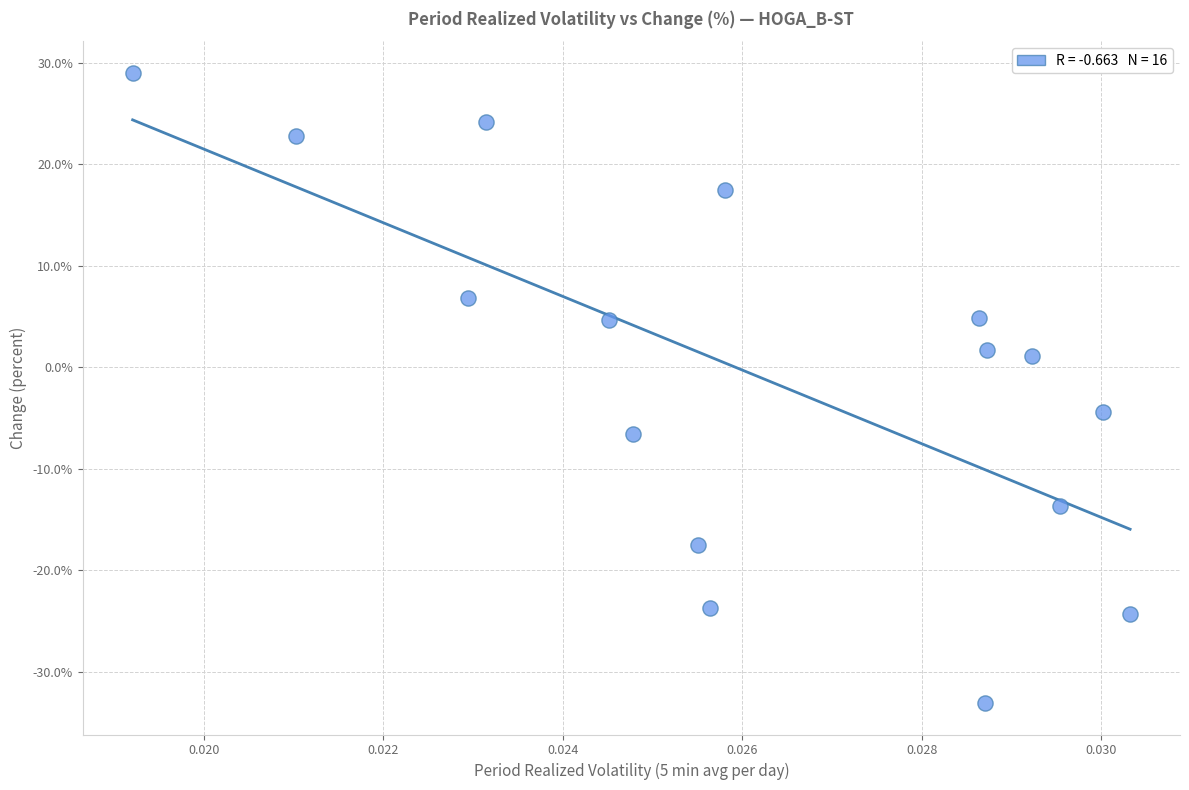

What is the range of Y values (max minus min)?

62.1